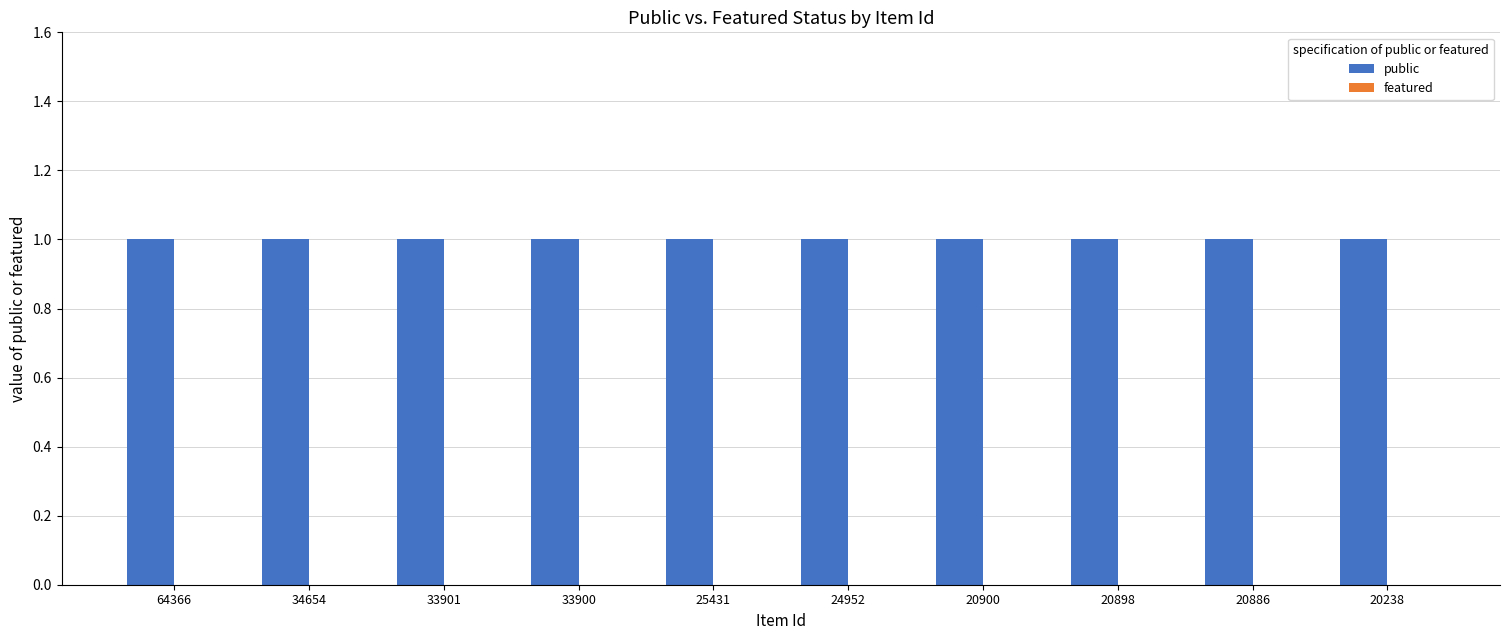

How many bars are there in each group?

2